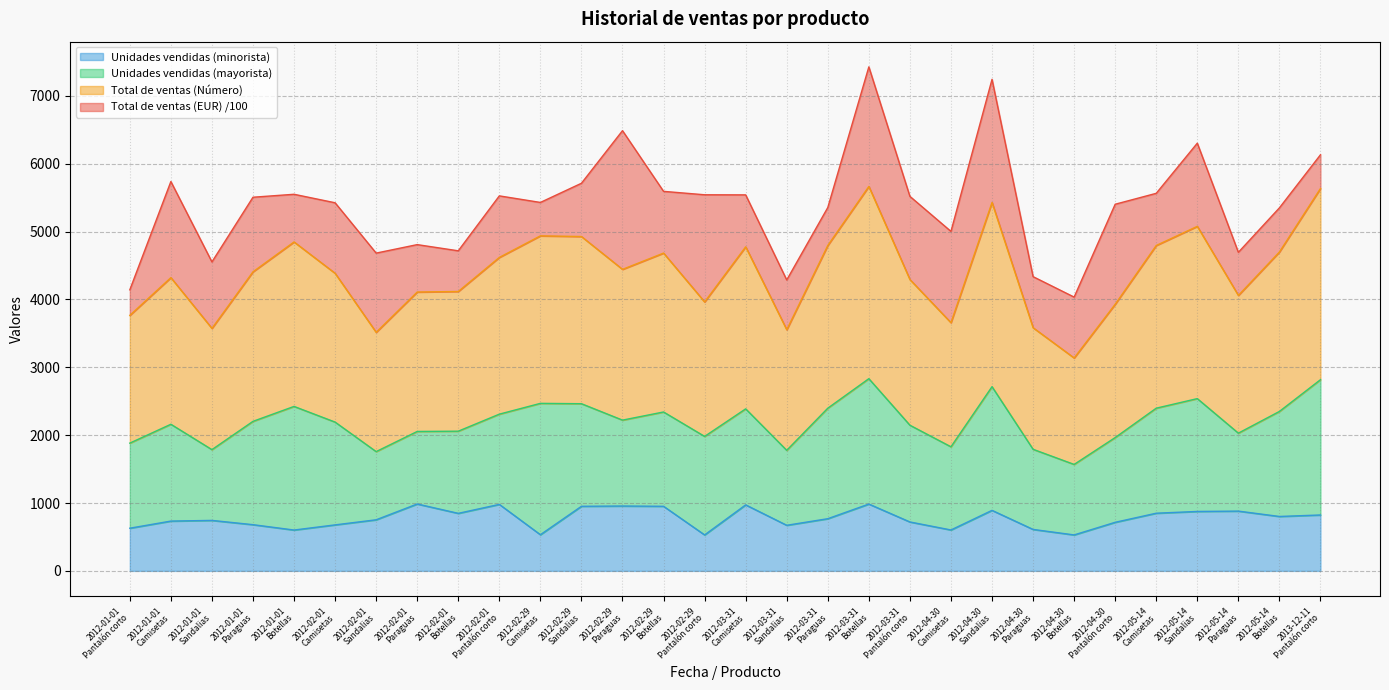

Between 2012-03-31
Pantalón corto and 2012-01-01
Camisetas, which is larger?

2012-01-01
Camisetas